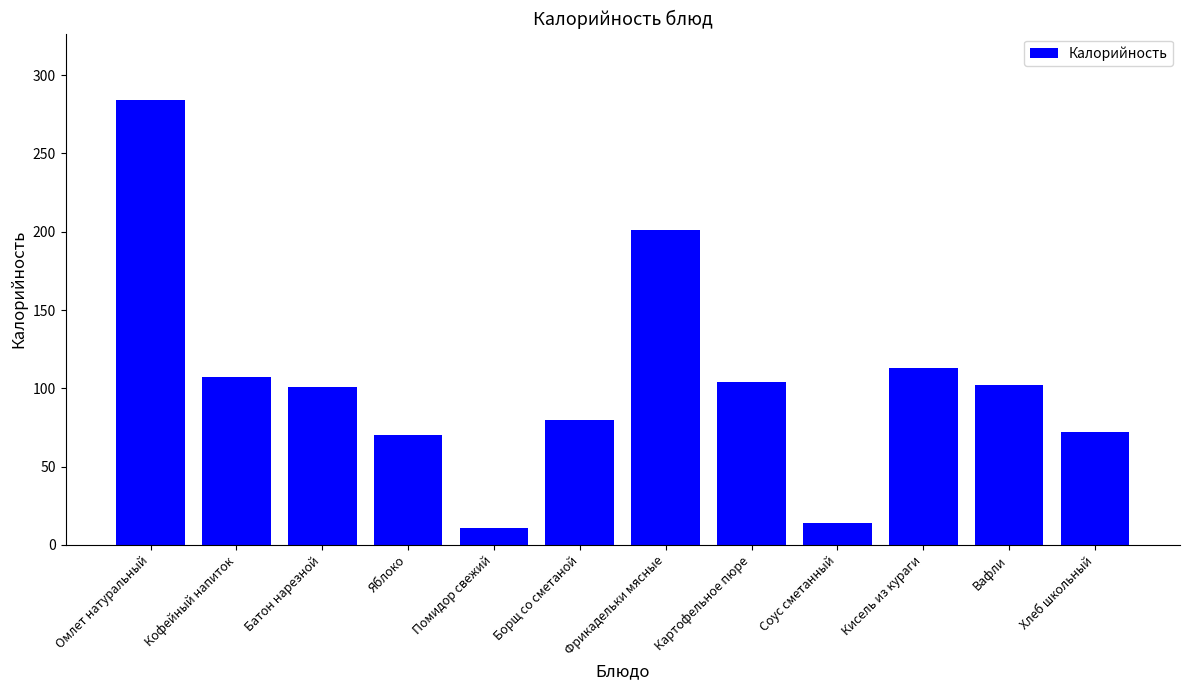

What is the change in value from Яблоко to Кисель из кураги?

+43